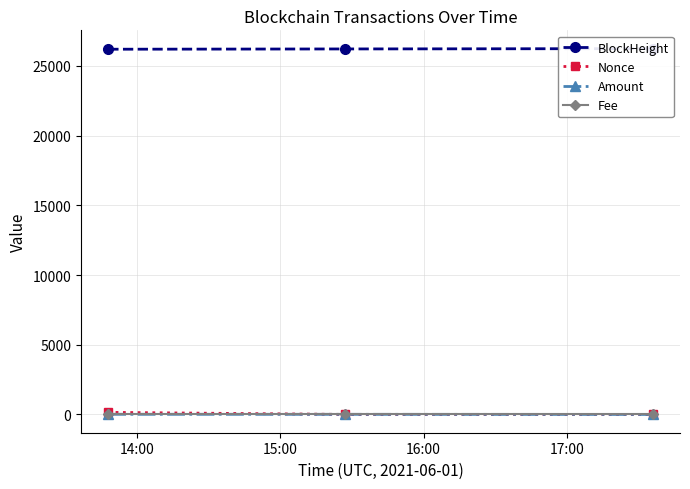

Which has a higher value, 16:00 or 15:00?

16:00